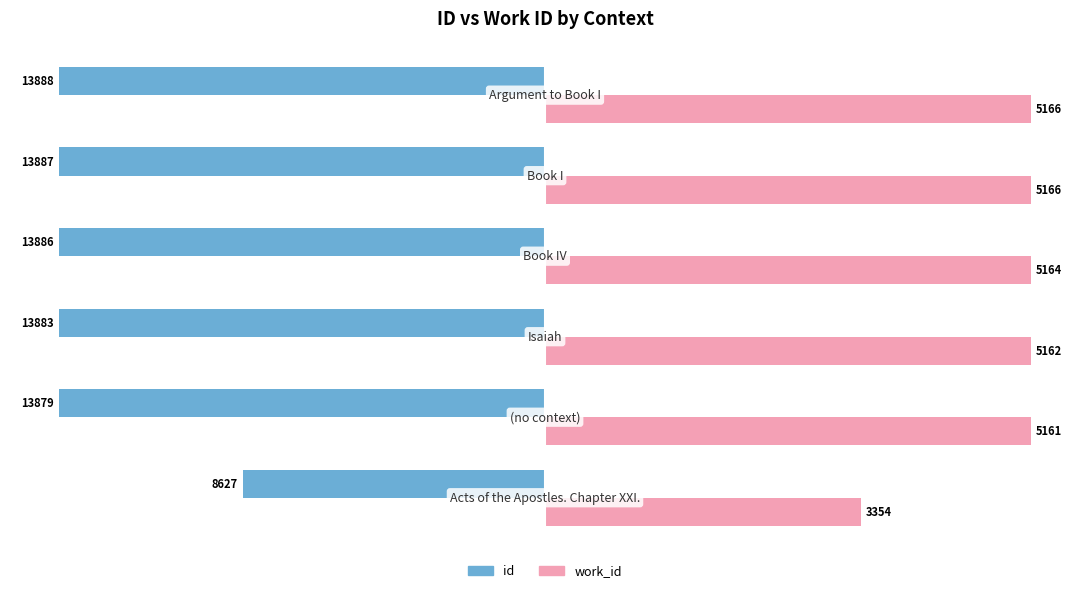

What are all the series names shown in the legend?

id, work_id